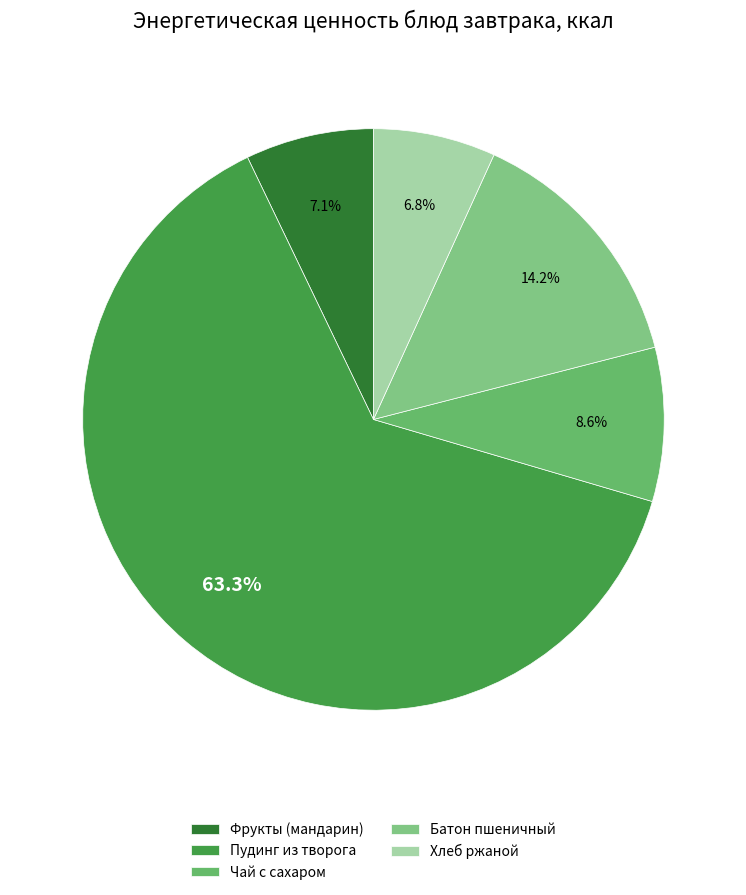

Does Чай с сахаром represent more than half of the total?

No